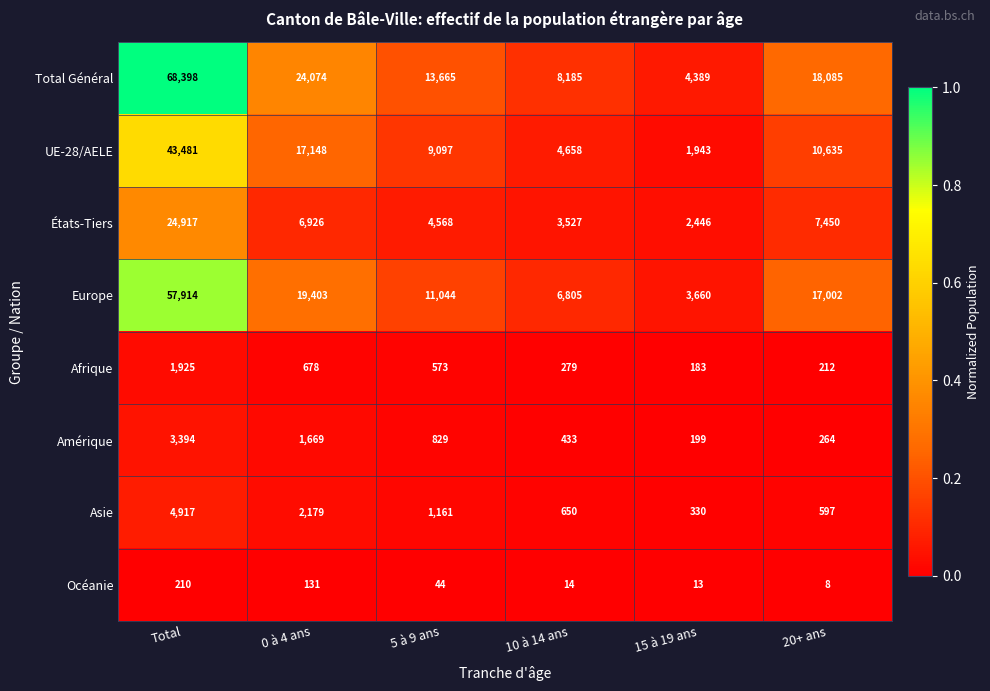

At which category is the sum across all series the highest?

Total